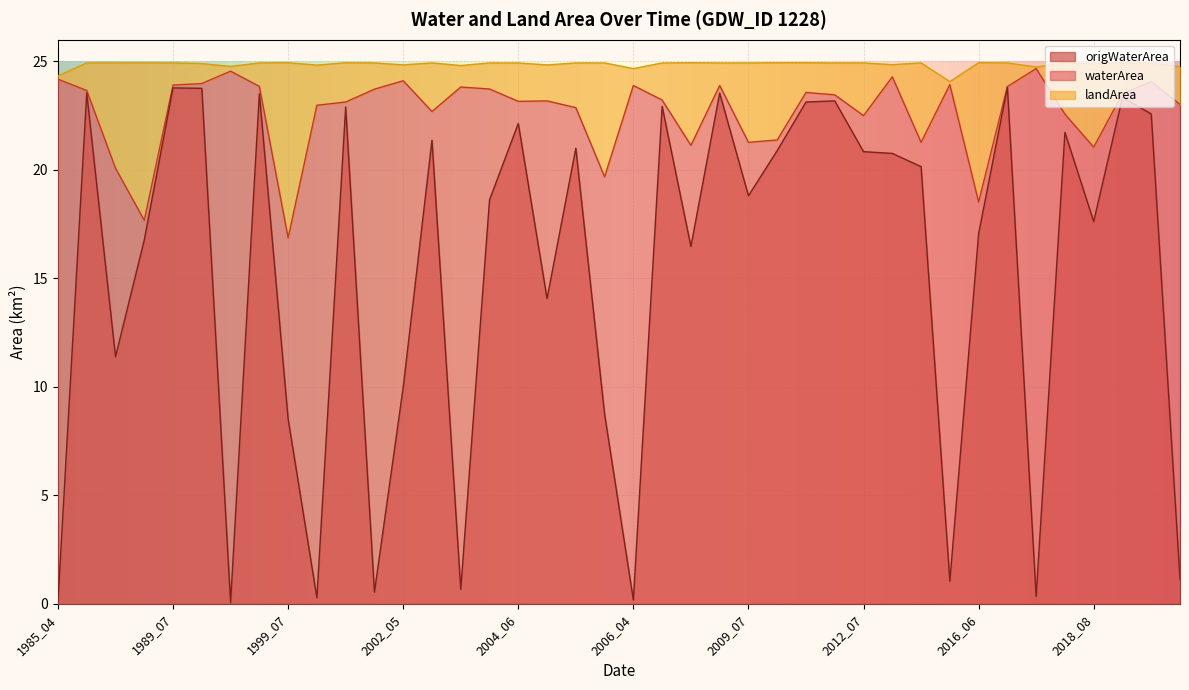

The value of waterArea at 1989_07 is 23.9. True or false?

True